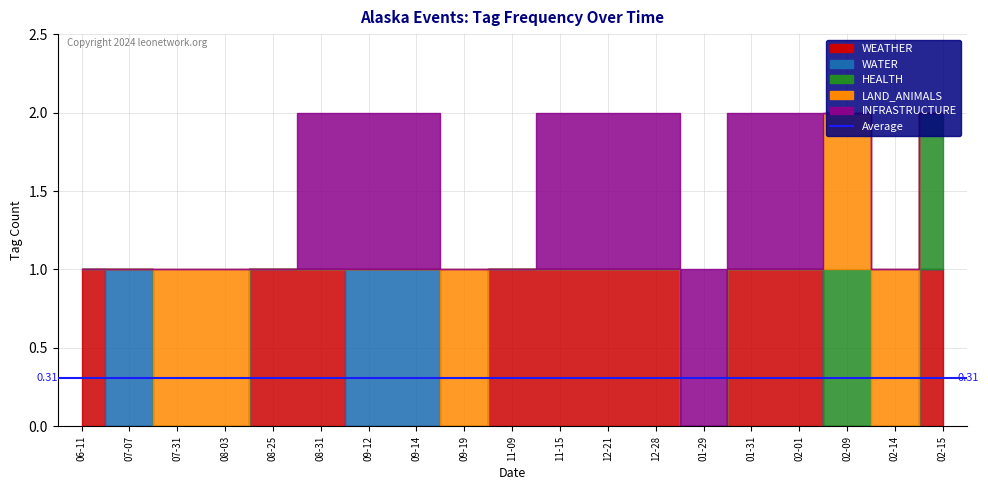

What is the total value across all series at 2023-11-09?

1